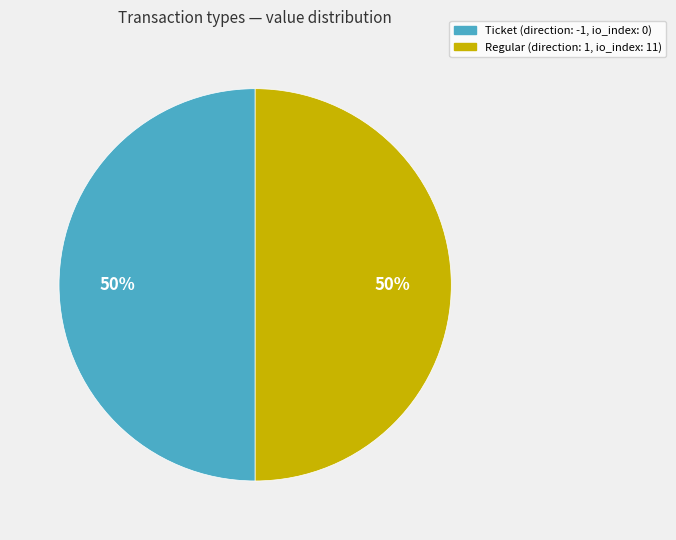

How many segments does this pie chart have?

2